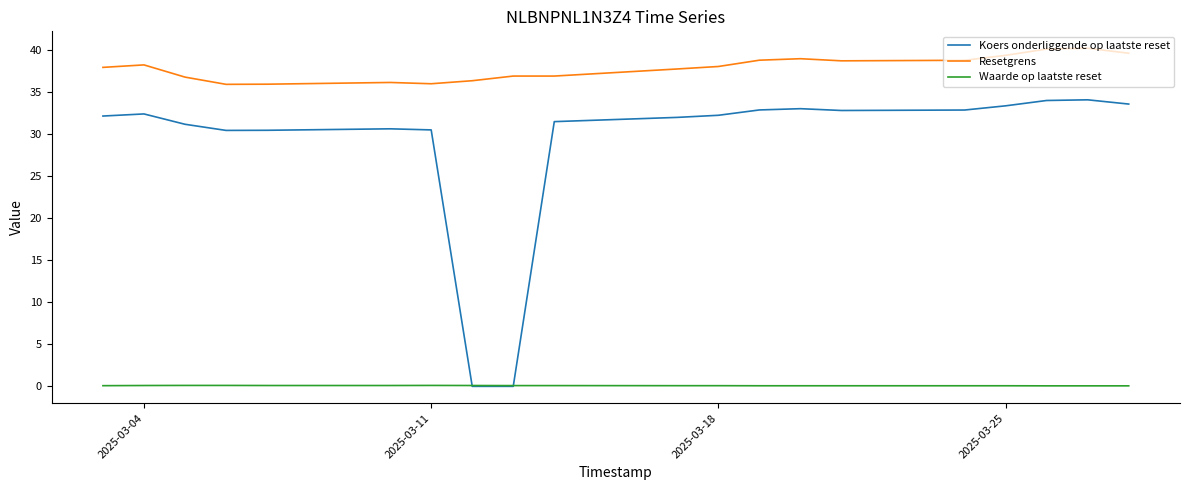

Rank the series by their maximum value, from highest to lowest.

Resetgrens, Koers onderliggende op laatste reset, Waarde op laatste reset